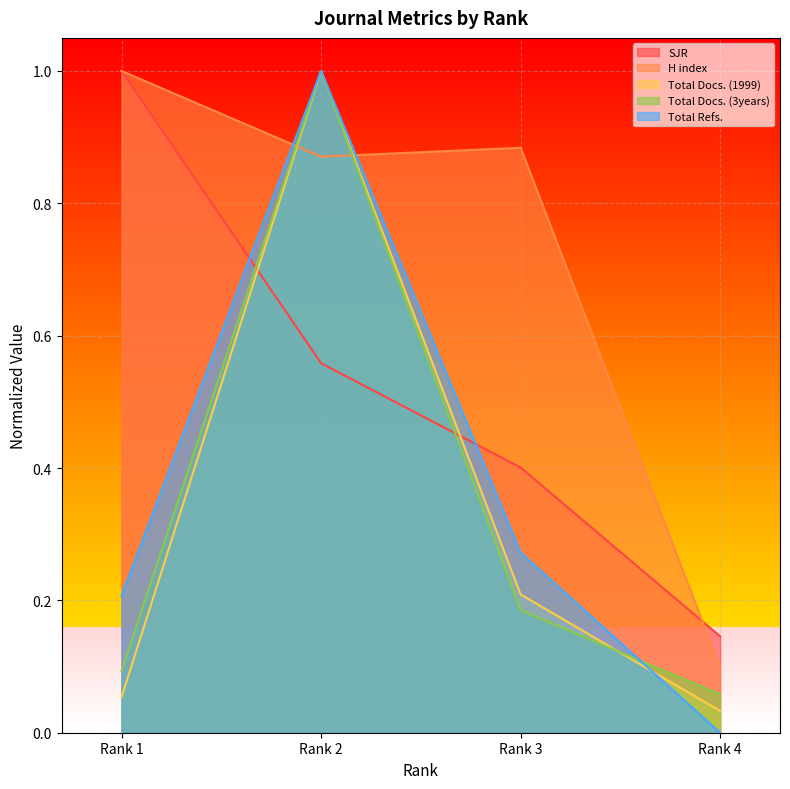

Is it true that Total Refs. equals 0.6 at Rank 2?

False